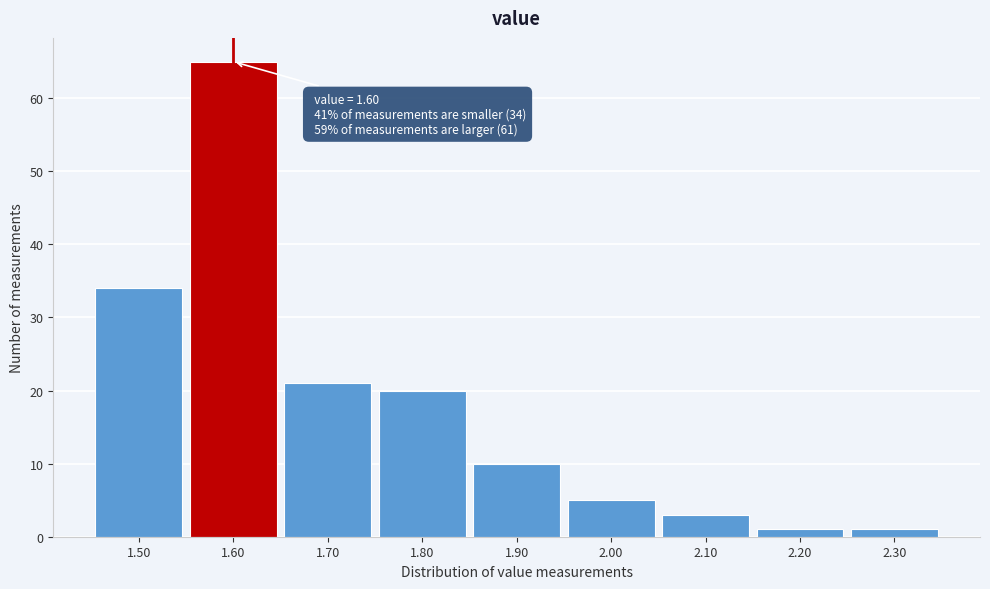

Over which range of the x-axis is the bar tallest?

1.55 to 1.65